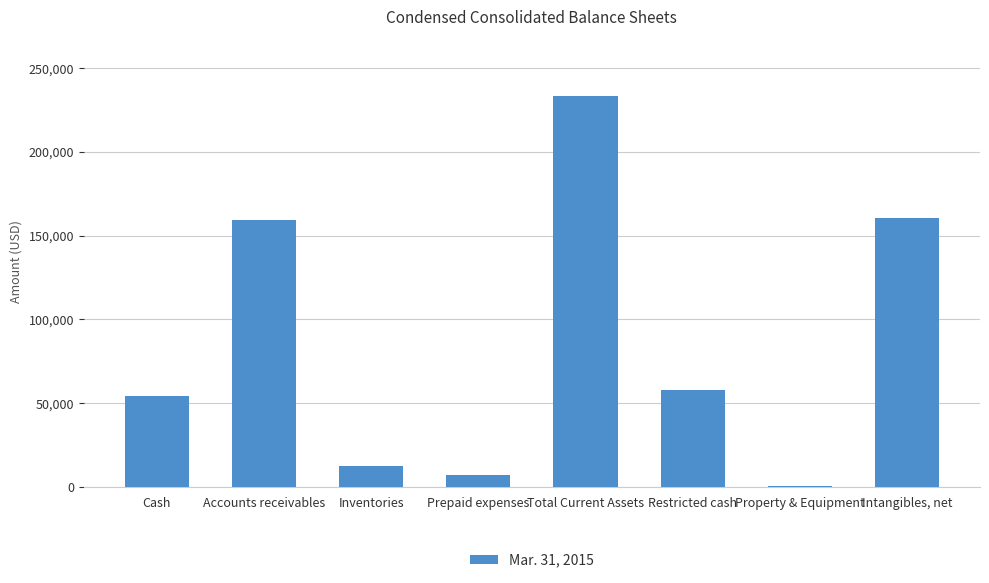

The value at Total Current Assets is 320864. True or false?

False